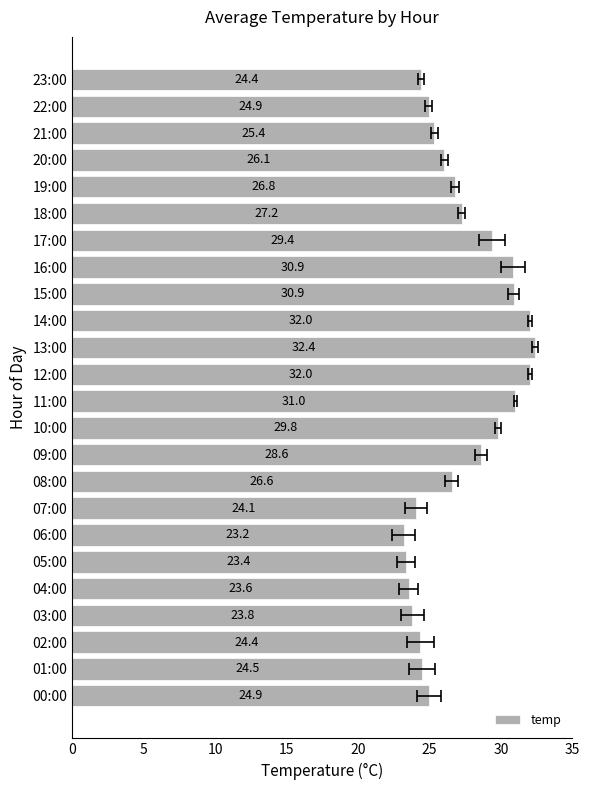

What is the smallest value displayed?

23.2